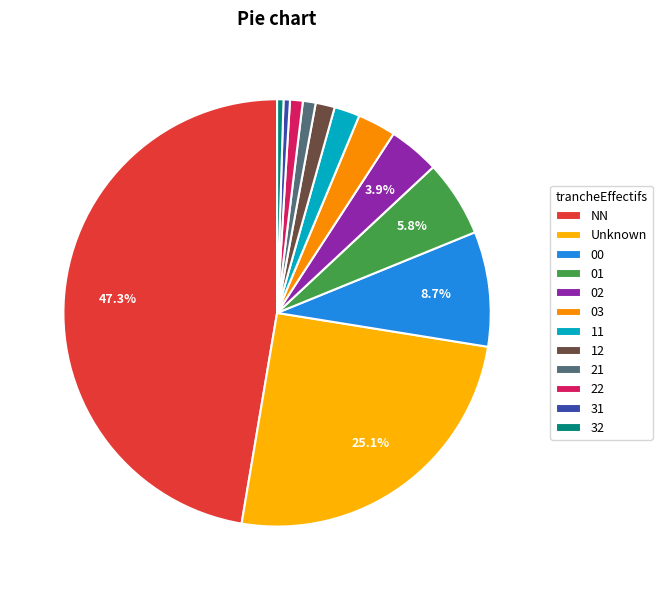

How many segments does this pie chart have?

12